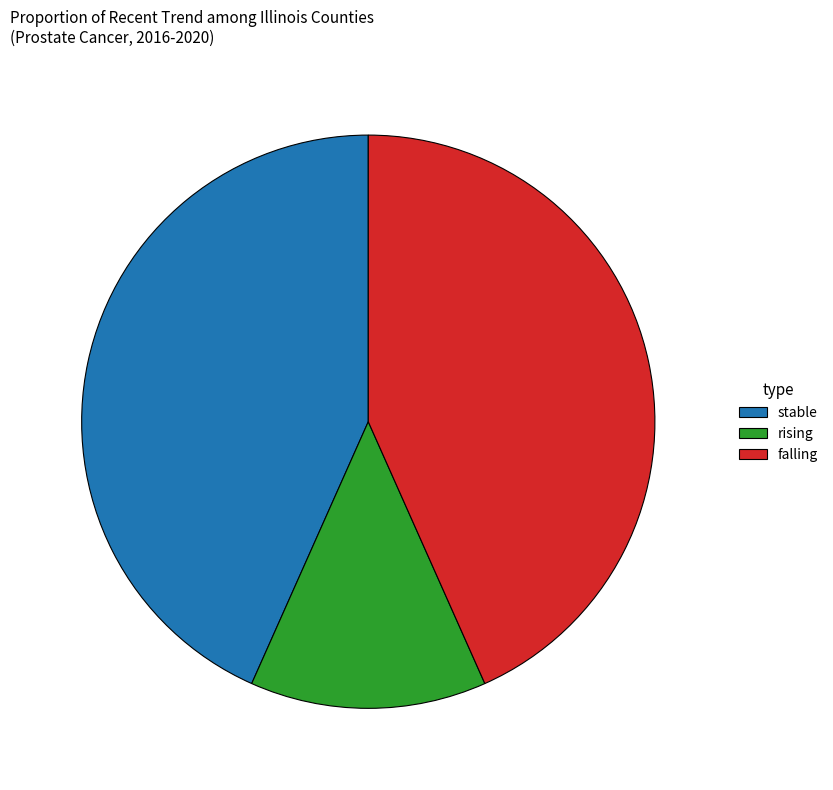

The stable slice represents 22% of the pie. True or false?

False